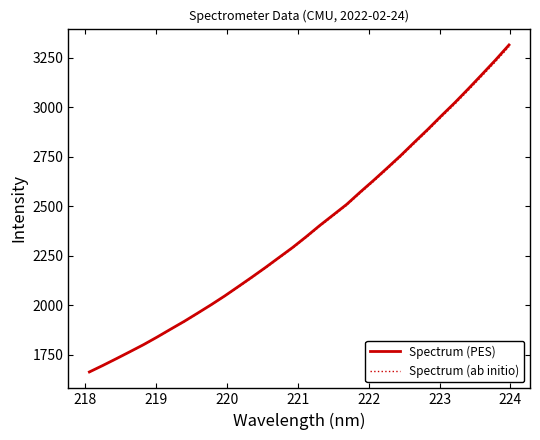

Which series has the largest range (max minus min)?

Spectrum (PES)